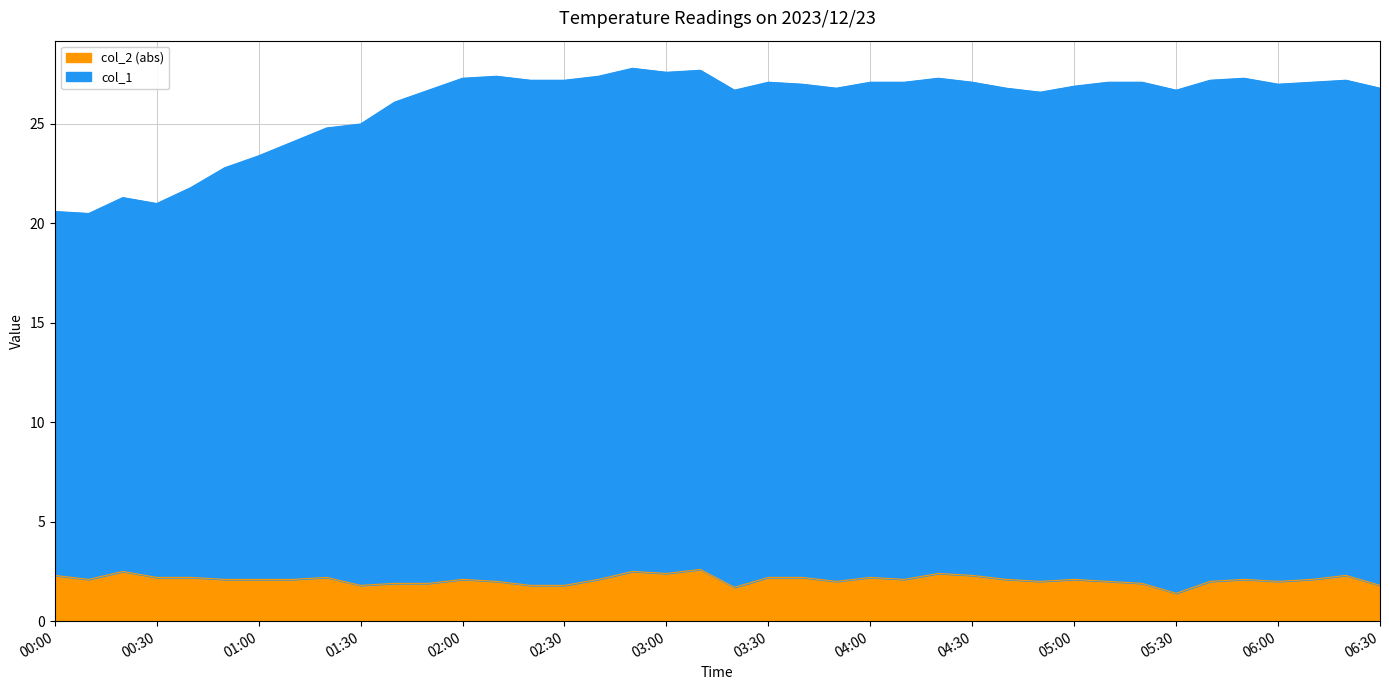

What is the total value across all series at 2023/12/23 04:40?

28.9